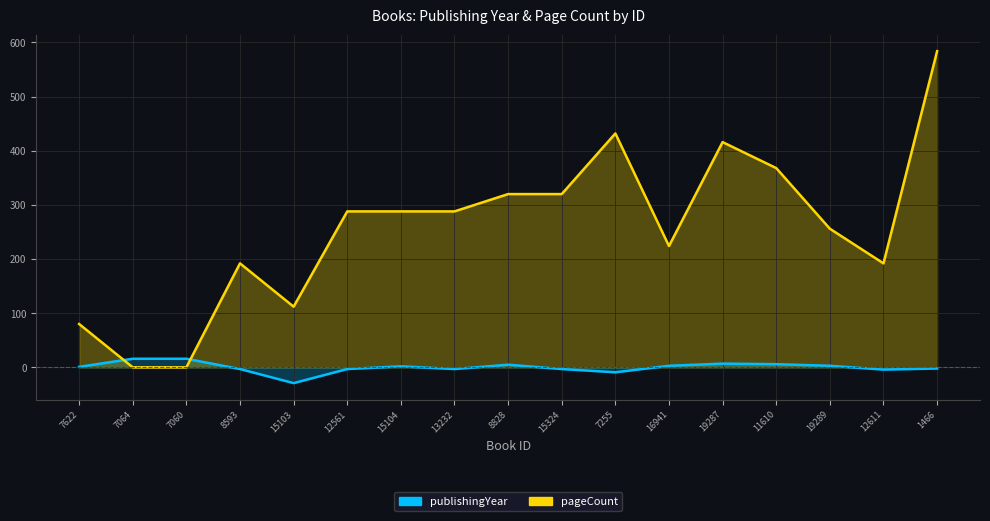

Reading left to right, list all the values displayed in this chart.

publishingYear: 0.8	15.8	15.8	-3.2	-29.2	-3.2	1.8	-3.2	4.8	-3.2	-9.2	2.8	6.8	5.8	2.8	-4.2	-2.2
pageCount: 80.0	0.0	0.0	192.0	112.0	288.0	288.0	288.0	320.0	320.0	432.0	224.0	416.0	368.0	256.0	192.0	584.0